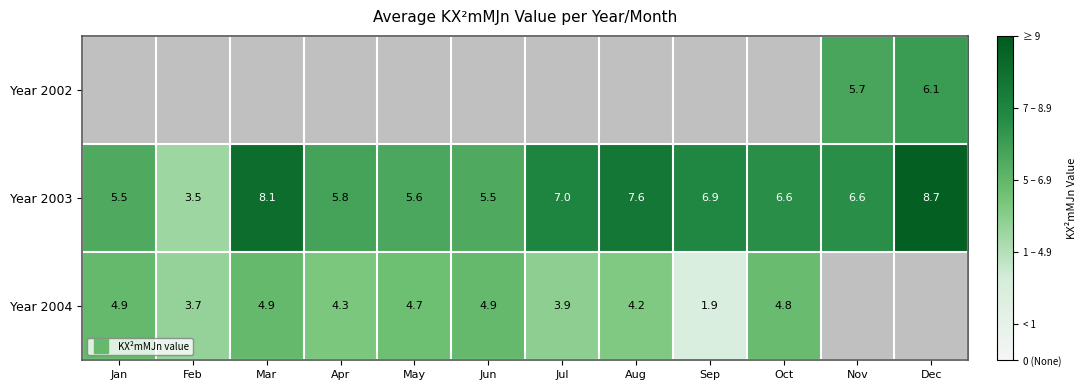

Which series changed the most between May and Sep?

Year 2004